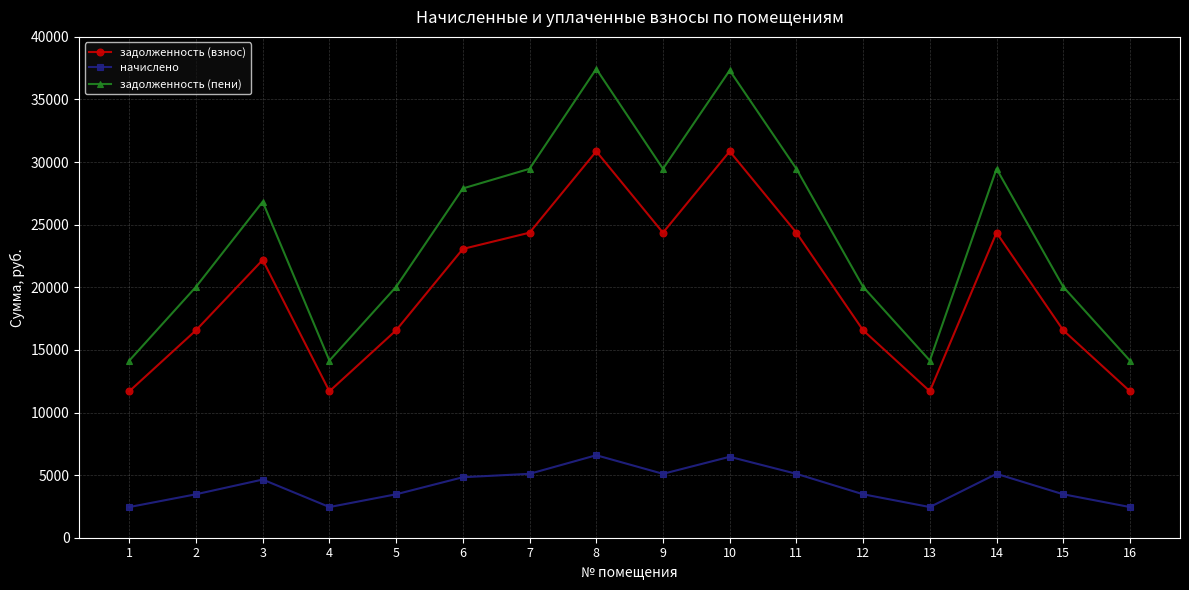

Is it true that задолженность (пени) equals 50592.2 at 10?

False